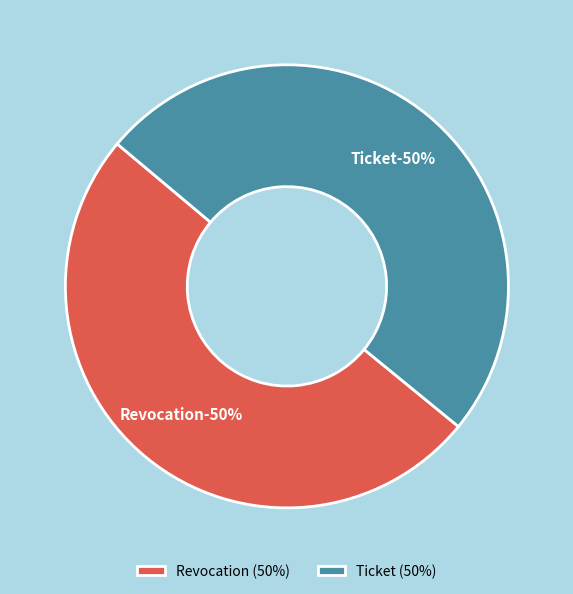

To the nearest percent, what is the combined percentage of Ticket and Revocation?

100%